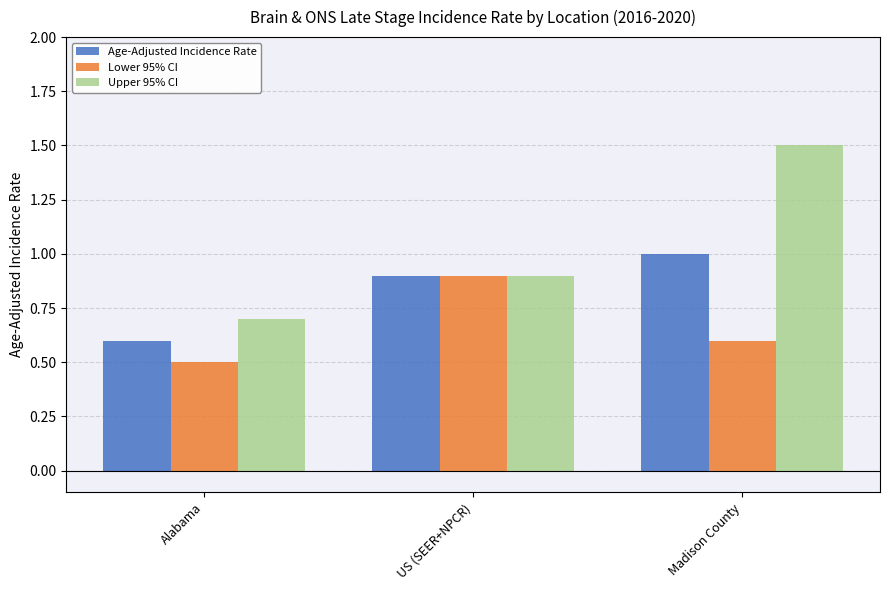

Reading left to right, transcribe all the data shown in this chart.

Age-Adjusted Incidence Rate: 0.6	0.9	1.0
Lower 95% CI: 0.5	0.9	0.6
Upper 95% CI: 0.7	0.9	1.5